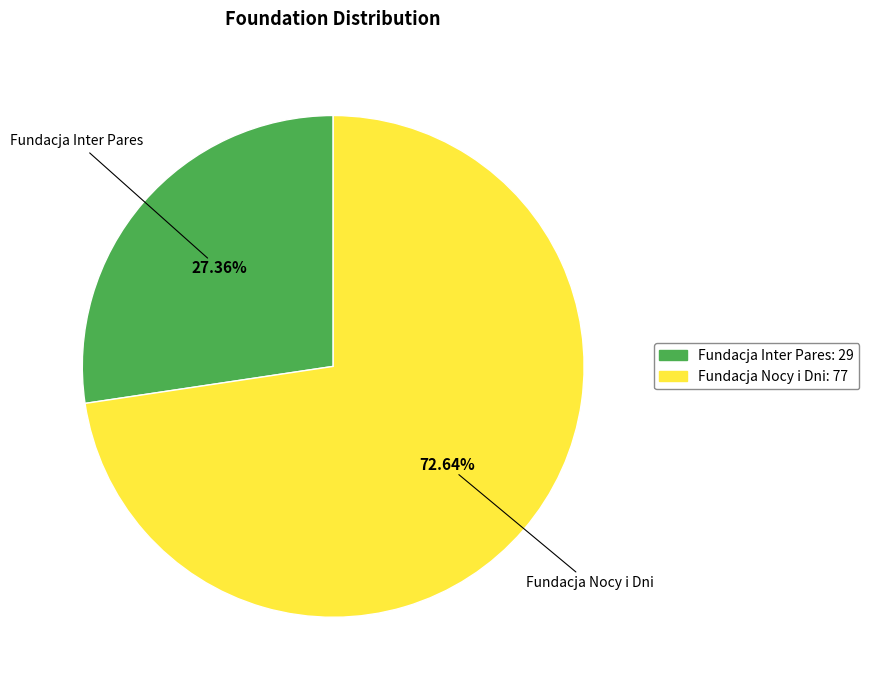

Is Fundacja Inter Pares the majority of the pie?

No